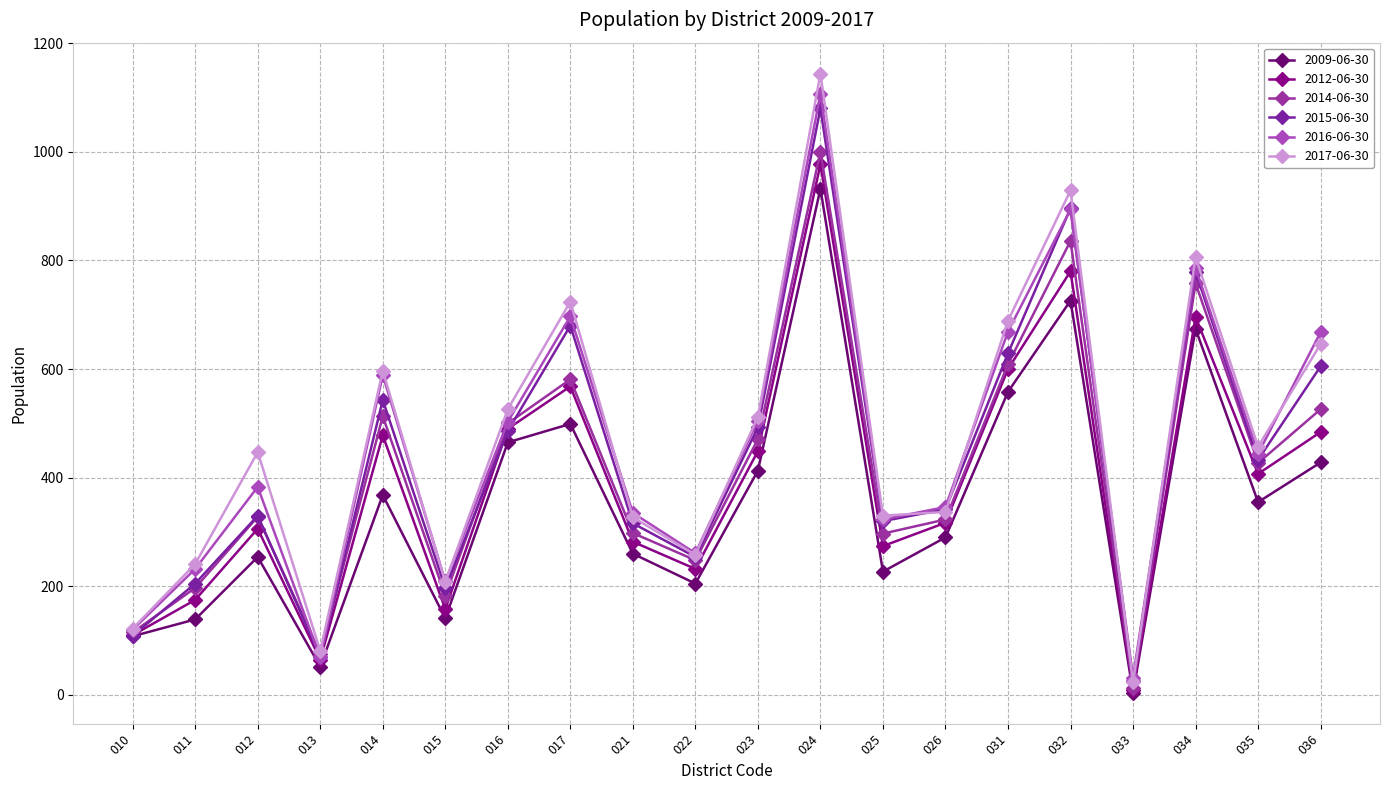

List the labels in order of 2015-06-30 value, smallest first.

033, 013, 010, 015, 011, 022, 021, 025, 012, 026, 035, 016, 023, 014, 036, 031, 017, 034, 032, 024